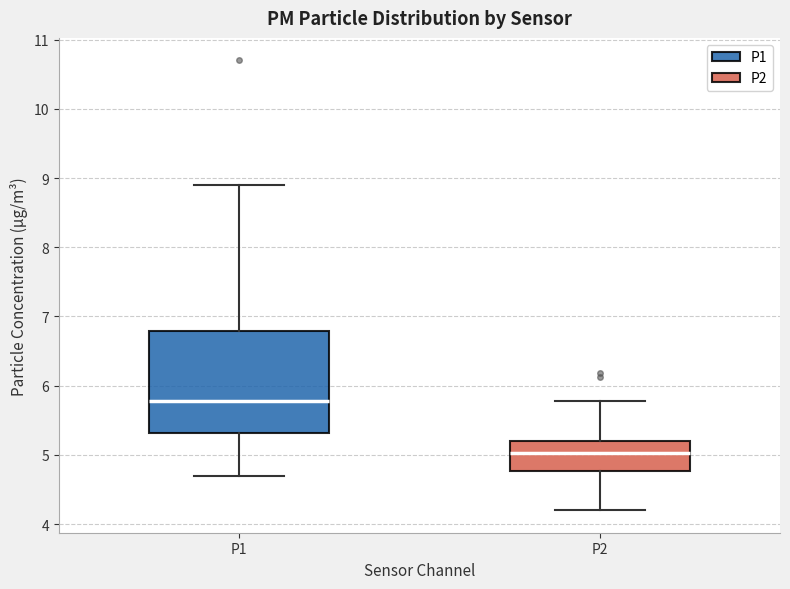

Reading left to right, transcribe this box plot: for each box, give where its median line is, the range the box spans, and where its two whiskers end, as read against the y-axis. The values are not printed on the chart, so give them approximately, as read against the axis.

P1: median 5.8, box 5.3 to 6.8, whiskers 4.7 to 8.9
P2: median 5.0, box 4.8 to 5.2, whiskers 4.2 to 5.8